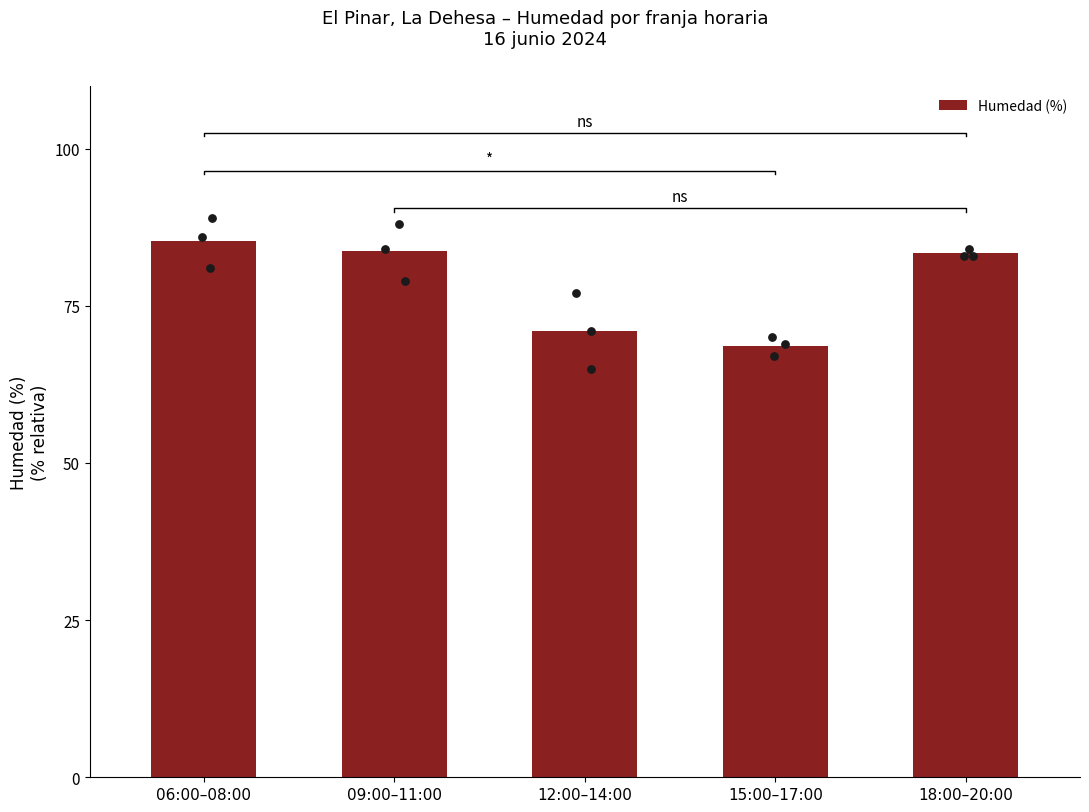

Between 12:00–14:00 and 18:00–20:00, which is larger?

18:00–20:00